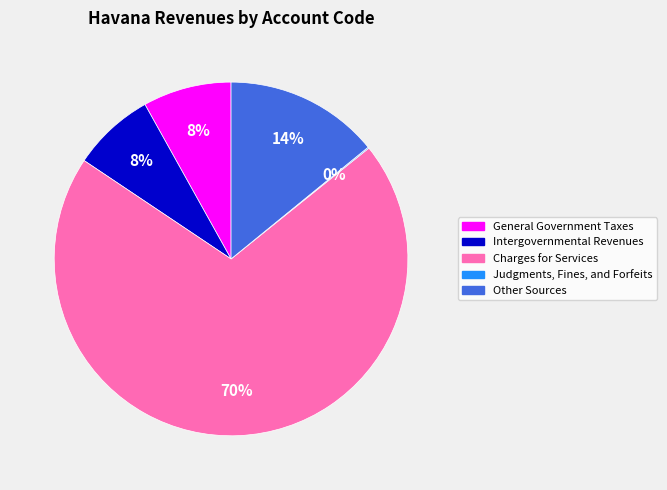

Is there a majority slice in this chart?

Yes